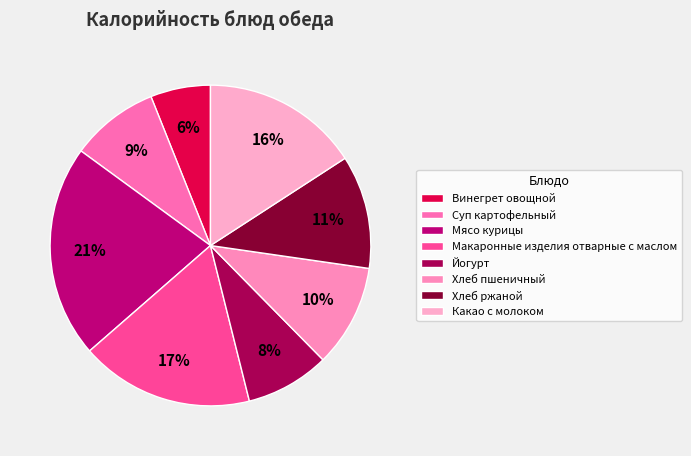

What is the smallest slice in the pie chart?

Винегрет овощной